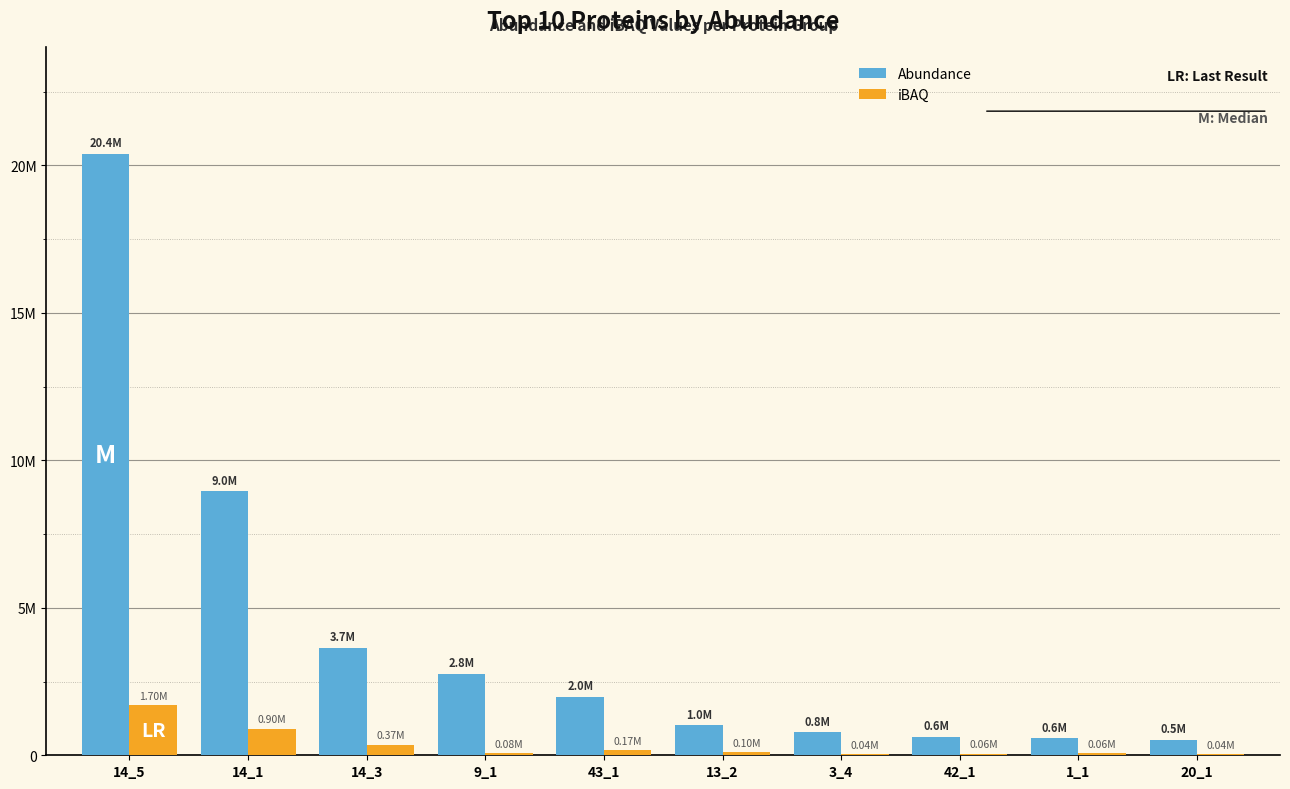

Reading right to left, list all the values displayed in this chart.

Abundance: 20_1=523897.2	1_1=572441.8	42_1=630720.4	3_4=788506.3	13_2=1014161.7	43_1=1990351.9	9_1=2772292.9	14_3=3650291.8	14_1=8961670.1	14_5=20392832.1
iBAQ: 20_1=40299.8	1_1=63604.6	42_1=57338.2	3_4=35841.2	13_2=101416.2	43_1=165862.7	9_1=79208.4	14_3=365029.2	14_1=896167.0	14_5=1699402.7